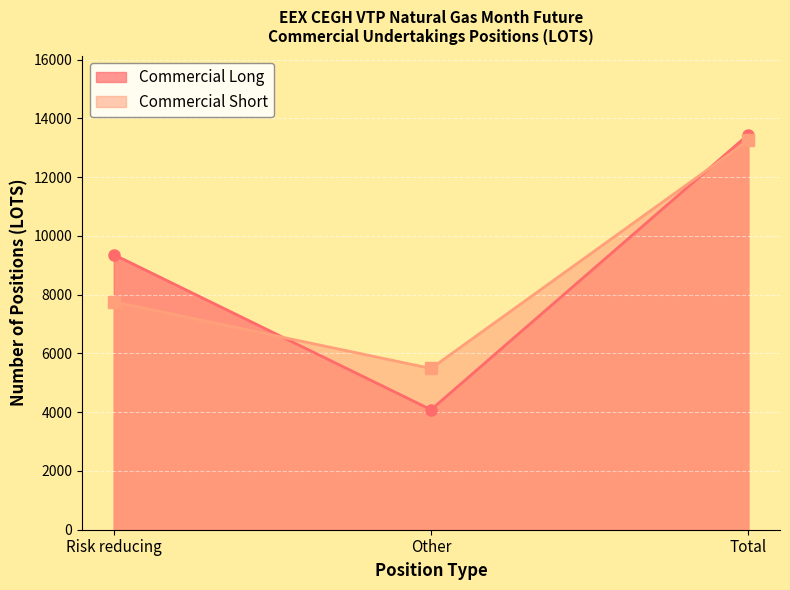

How many lines are shown in the chart?

2